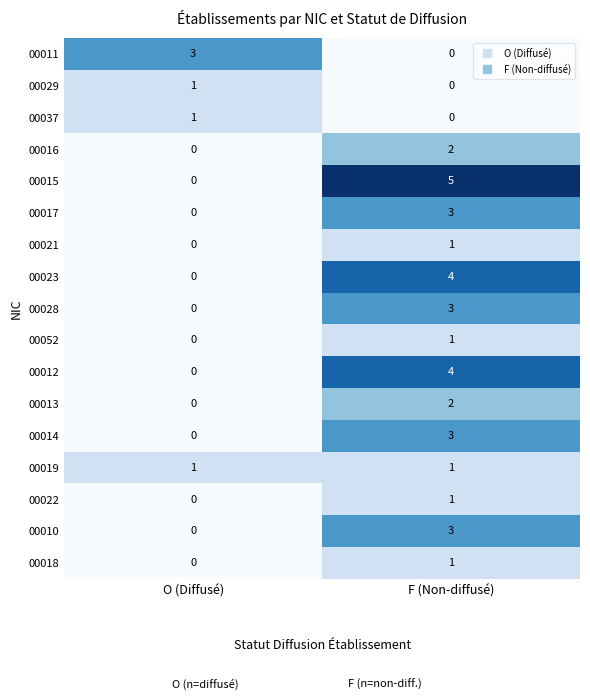

Which series has the largest range (max minus min)?

00015